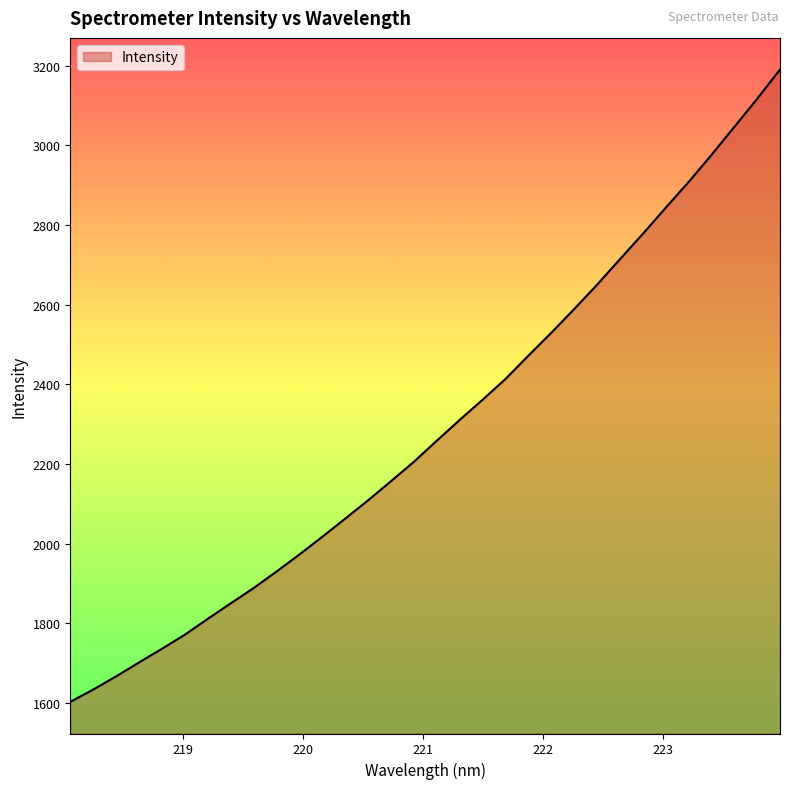

What is the greatest value displayed?

3190.4